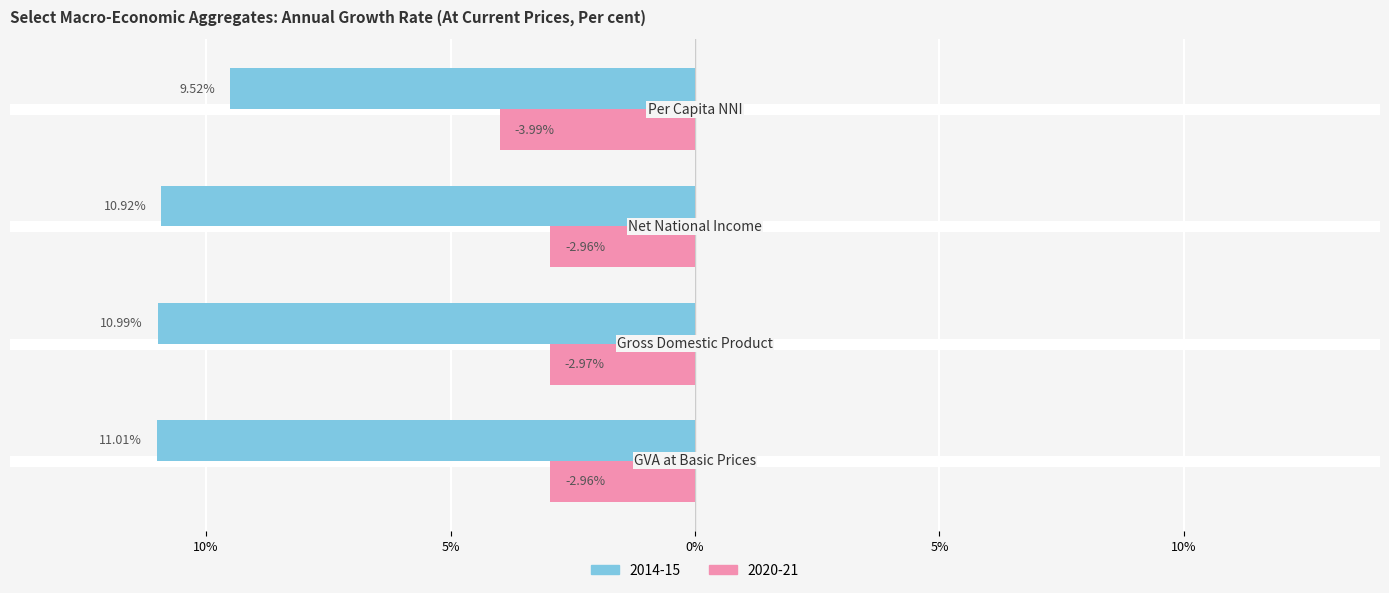

What are all the series names shown in the legend?

2014-15, 2020-21